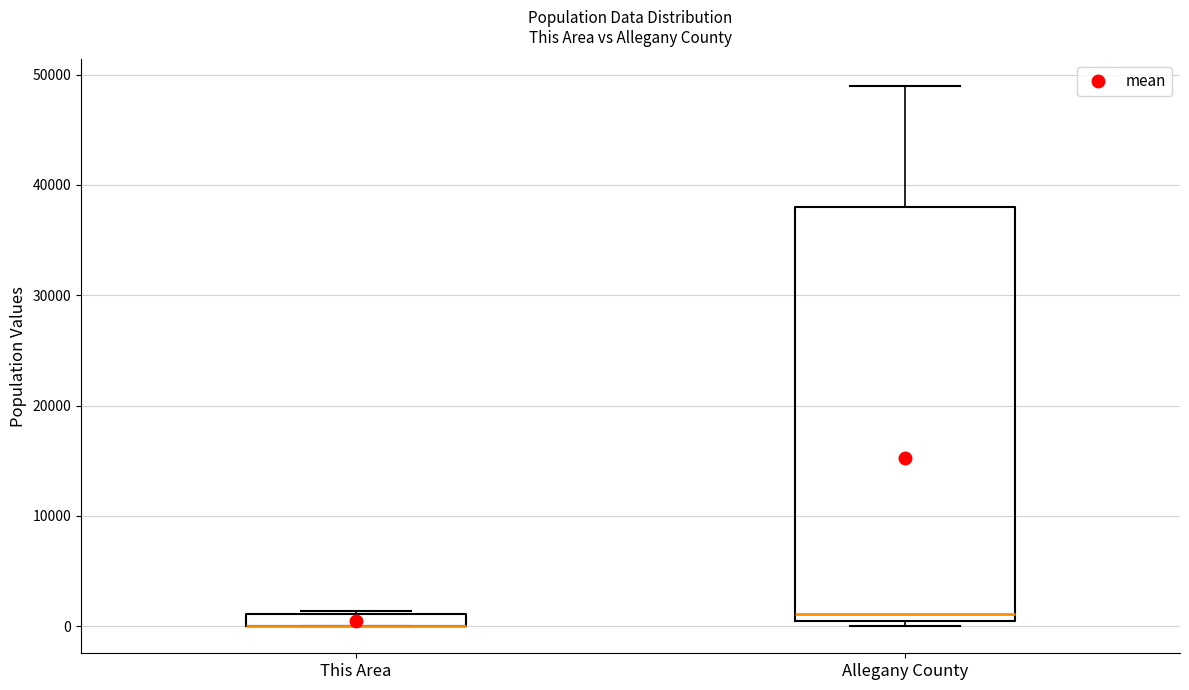

Which box is the tallest, from its lower edge to its upper edge?

Allegany County